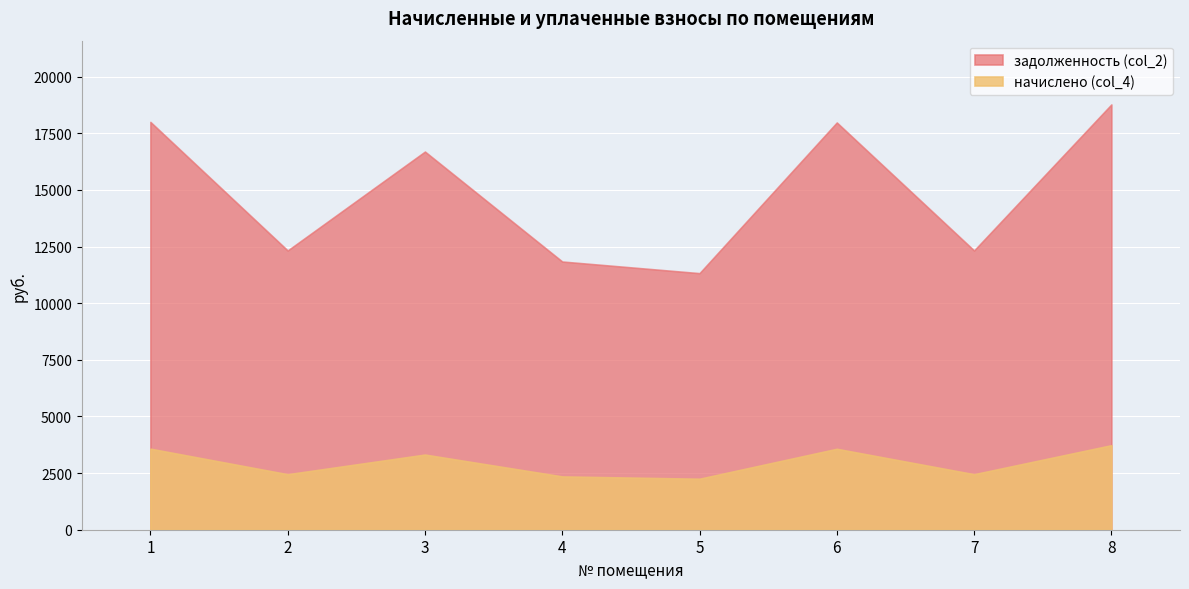

The value of задолженность (col_2) at 1 is 18001.7. True or false?

True